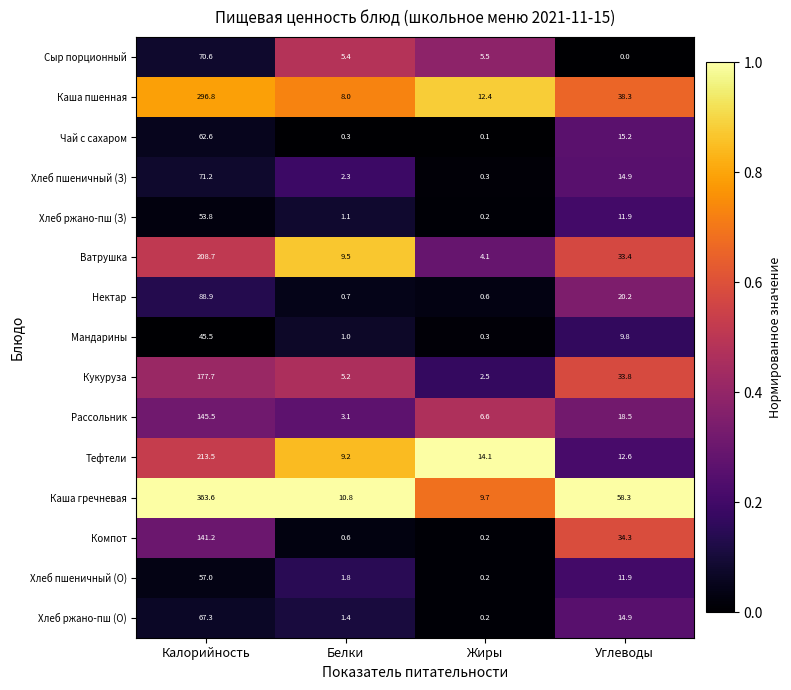

What is the difference between the Тефтели values at Белки and Углеводы?

3.4